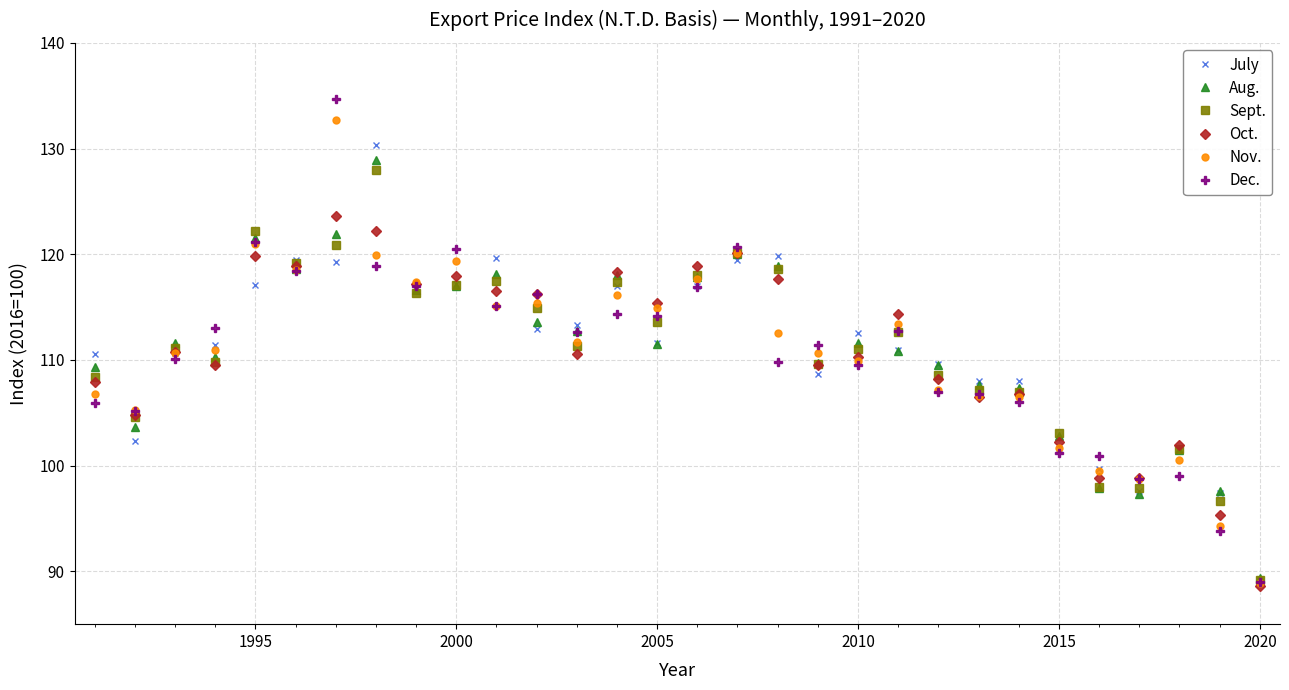

True or false: July has more than 1 points higher than both neighbors.

True